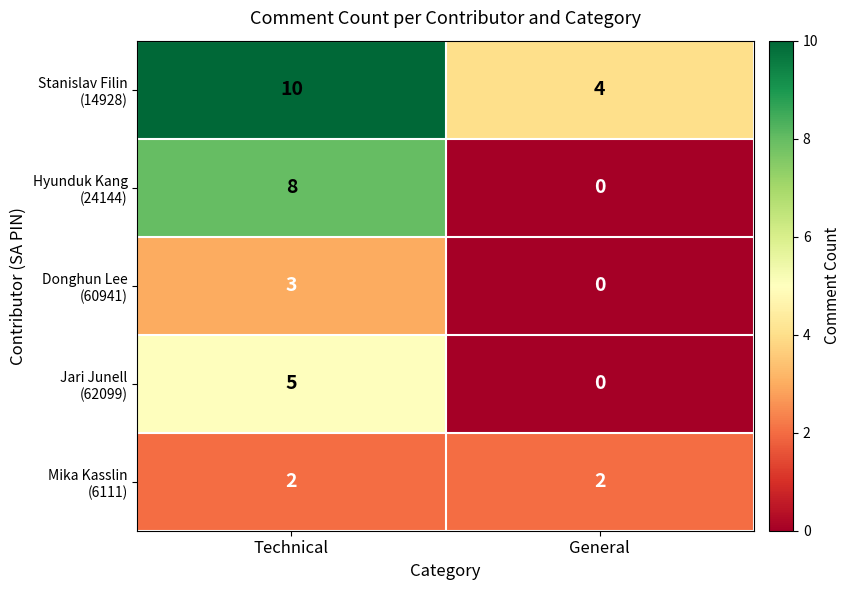

What is the difference between the highest and lowest values at Technical?

8